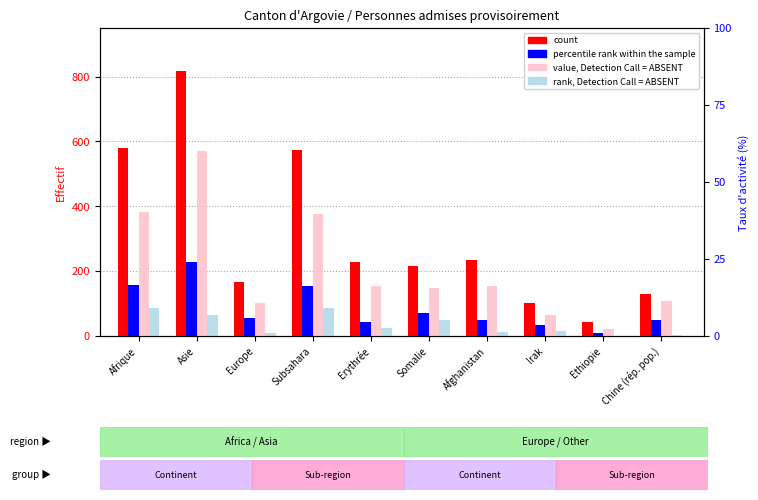

What are all the series names shown in the legend?

count, percentile rank within the sample, value, Detection Call = ABSENT, rank, Detection Call = ABSENT